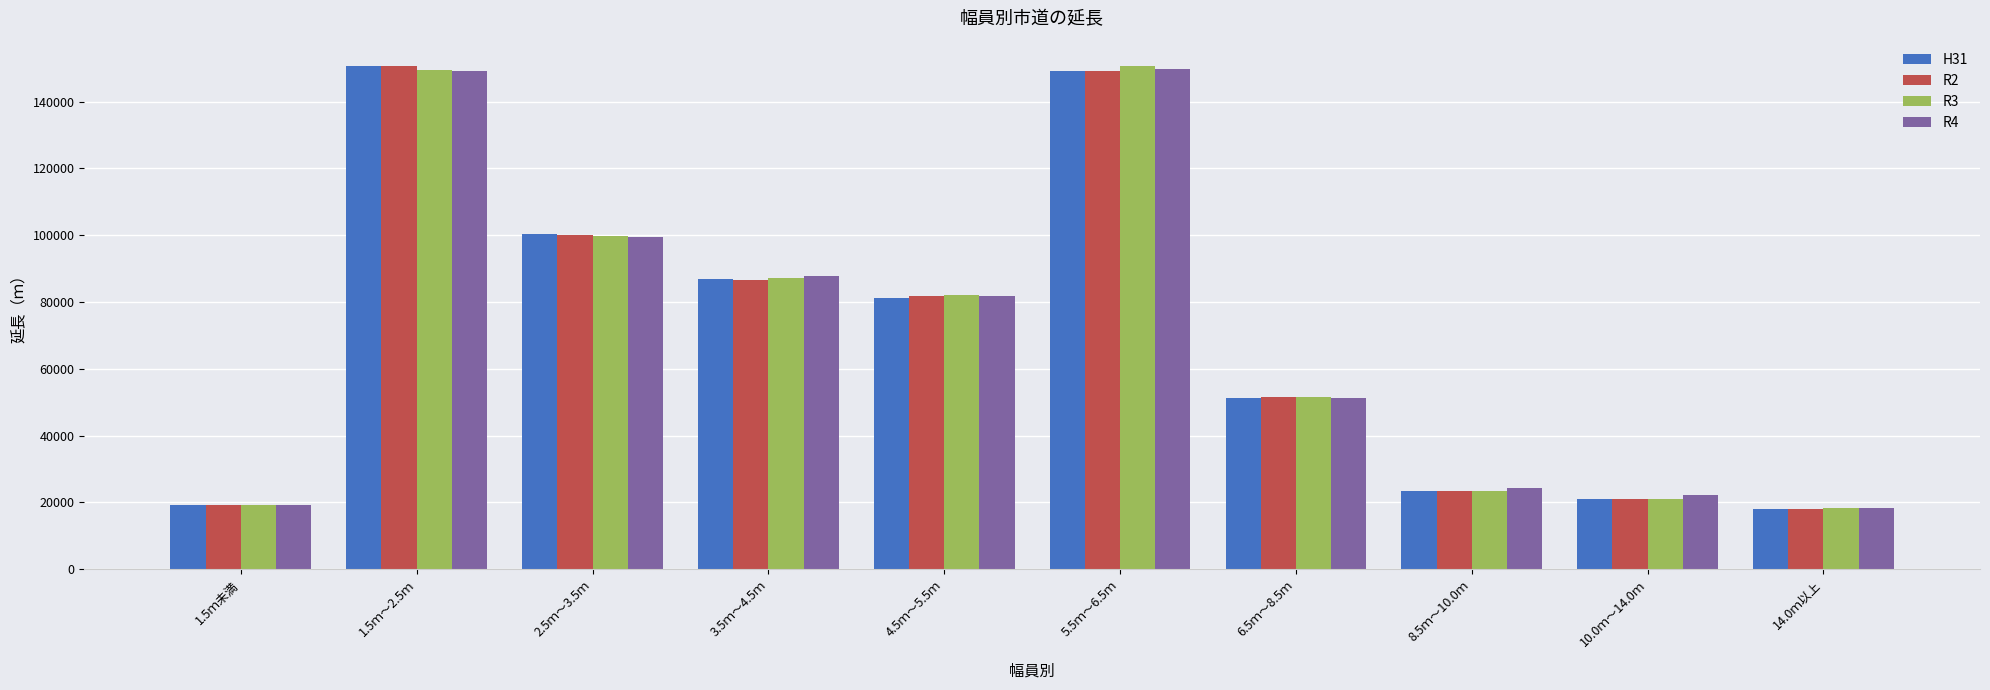

The H31 series shows 140543.4 at 2.5ｍ～3.5ｍ. True or false?

False